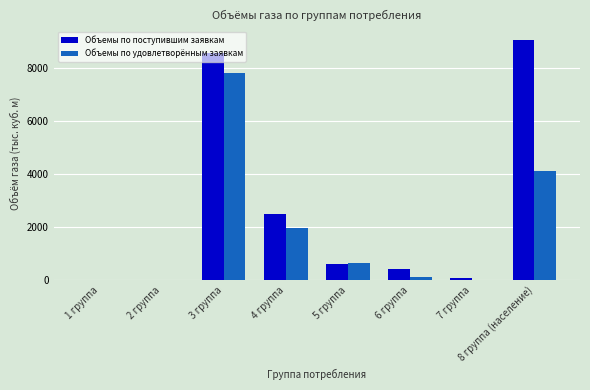

Are the bars horizontal?

No